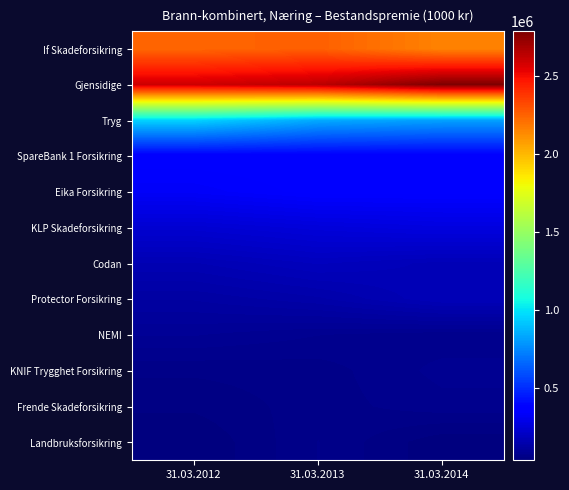

At which category is the sum across all series the highest?

31.03.2014